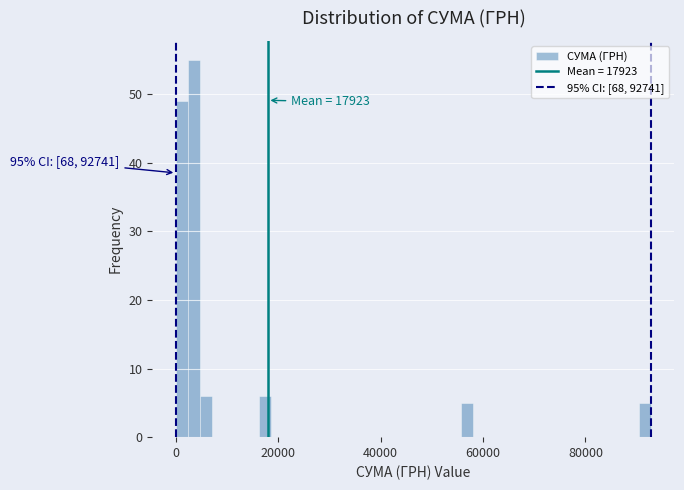

Around what value on the x-axis is the tallest bar? Give the approximate position of its centre, as read against the axis.

4000